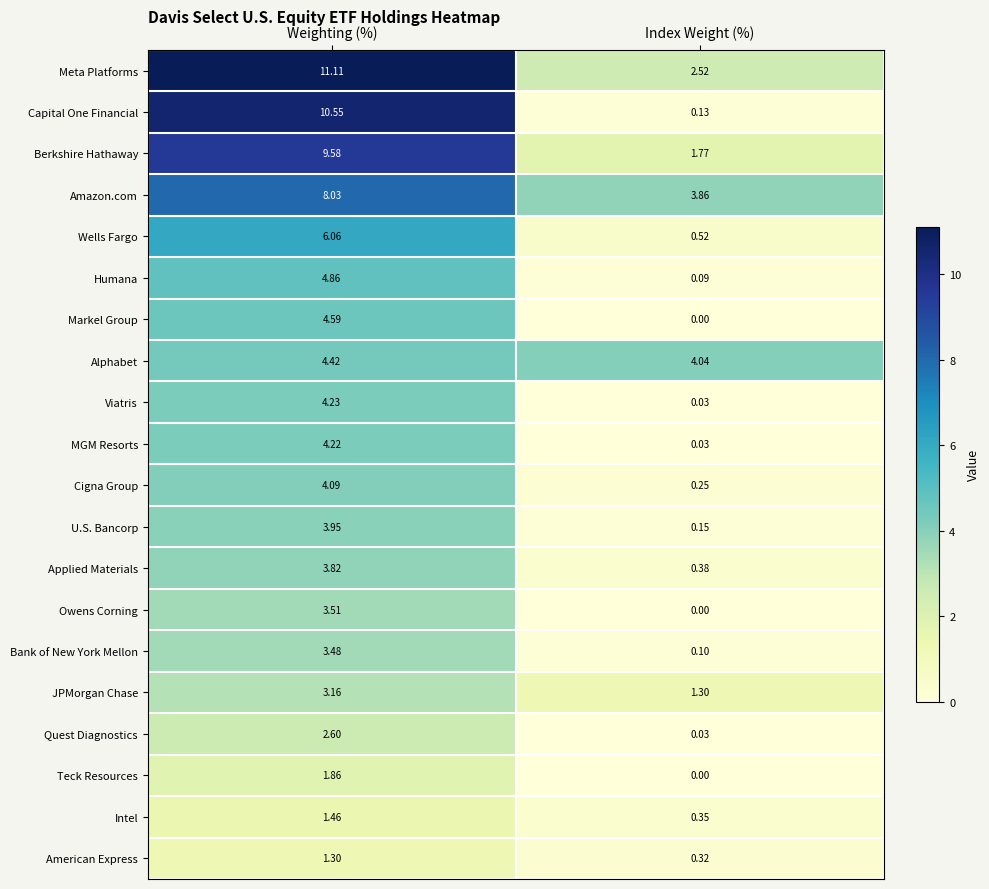

How many positive values does the Teck Resources series have?

1